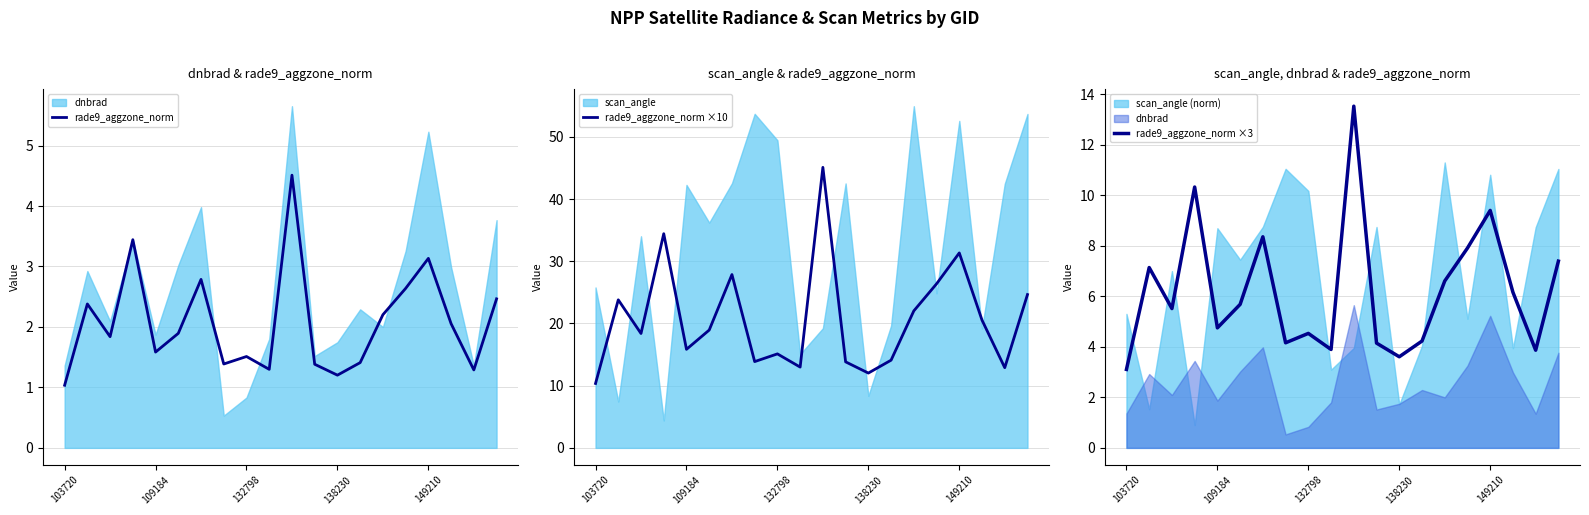

True or false: rade9_aggzone_norm and rade9_aggzone_norm ×10 cross at least once.

False